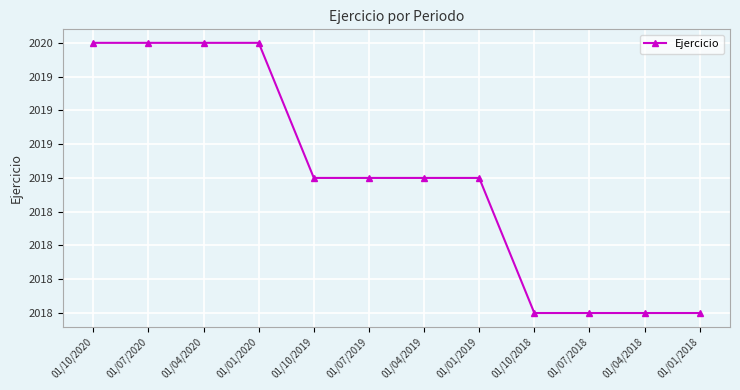

Rank the categories by value from lowest to highest.

01/10/2018, 01/07/2018, 01/04/2018, 01/01/2018, 01/10/2019, 01/07/2019, 01/04/2019, 01/01/2019, 01/10/2020, 01/07/2020, 01/04/2020, 01/01/2020